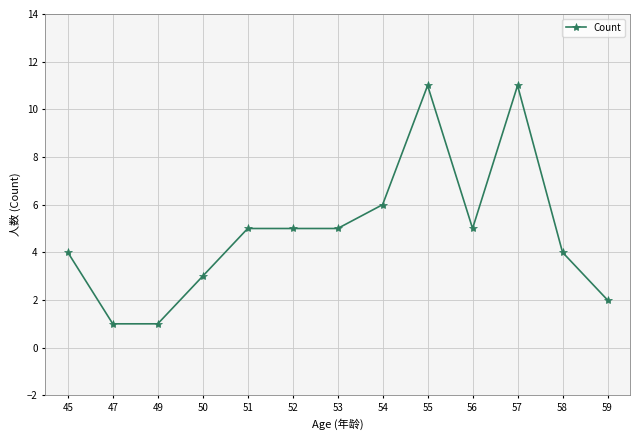

What is the value of the 11th point from the left?

11